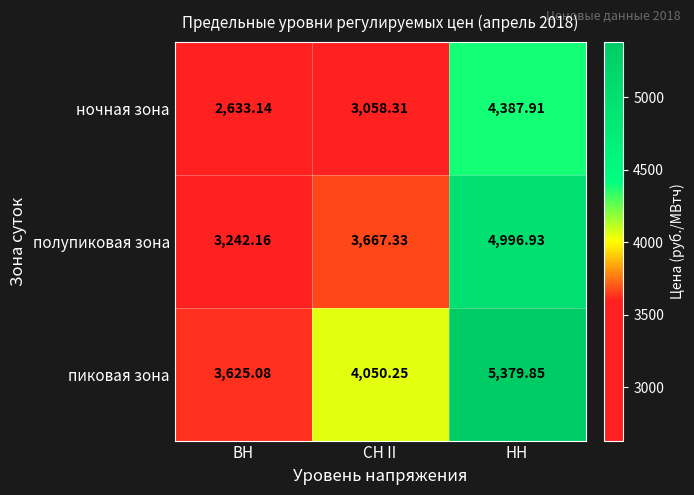

Rank the series by their maximum value, from highest to lowest.

пиковая зона, полупиковая зона, ночная зона